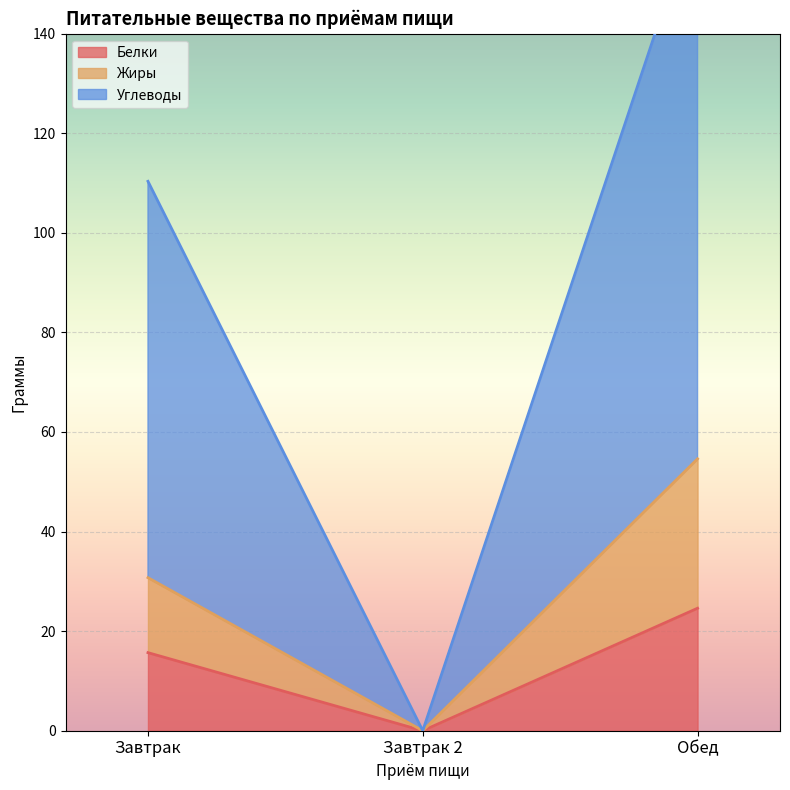

At how many categories does at least one series exceed 125?

1